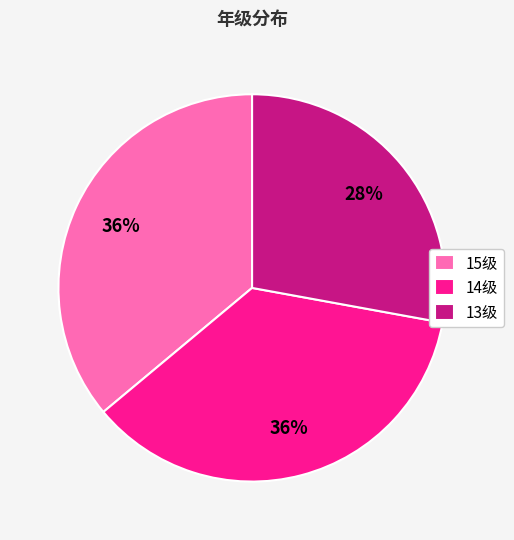

What percentage is the 15级 slice, to the nearest percent?

36%